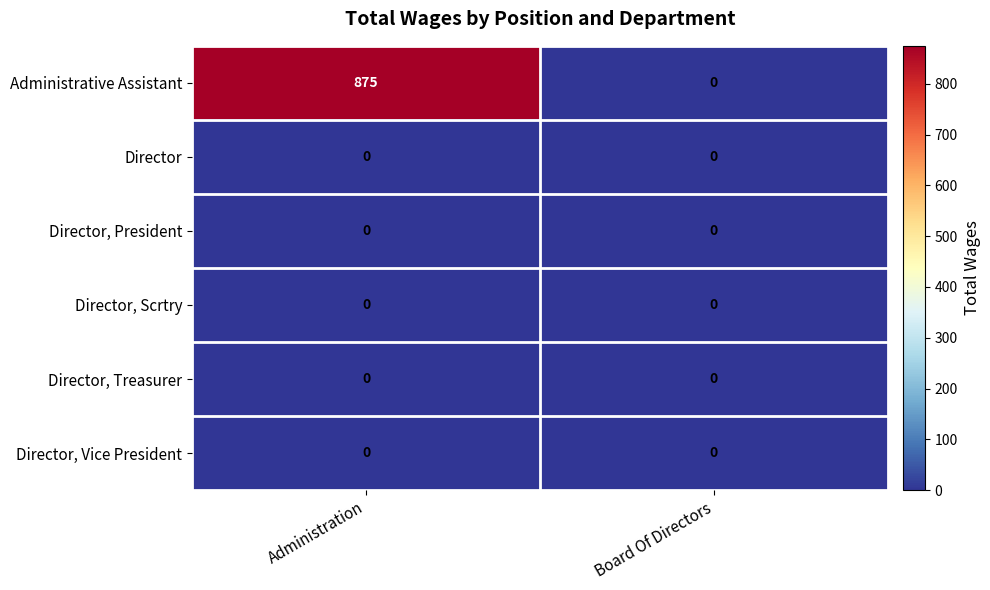

Which series changed the most between Administration and Board Of Directors?

Administrative Assistant